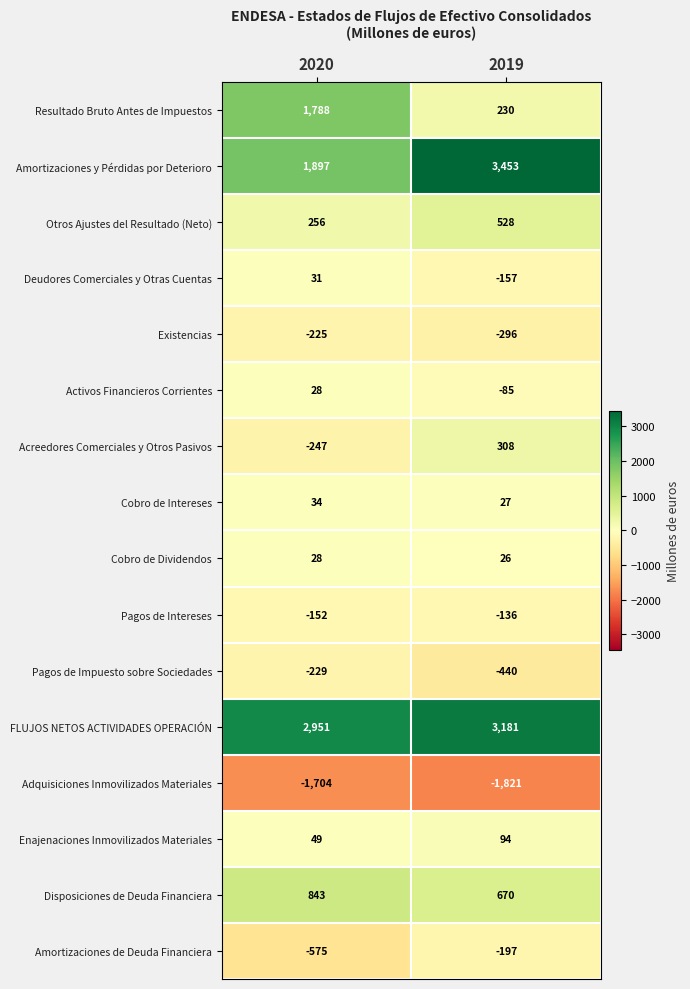

What is the sum of all Adquisiciones Inmovilizados Materiales values?

-3525